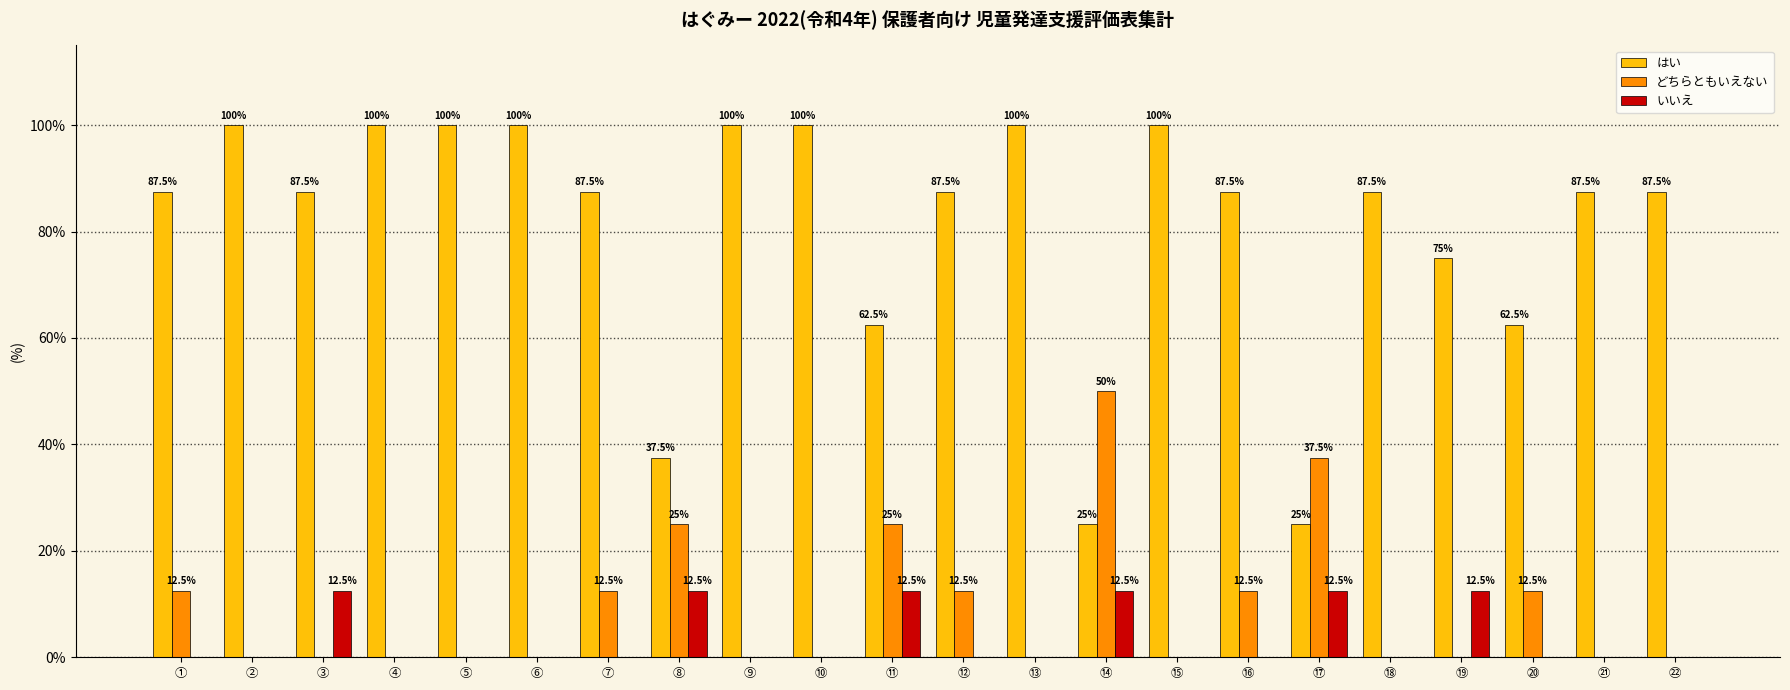

At which label does はい first exceed 87?

①